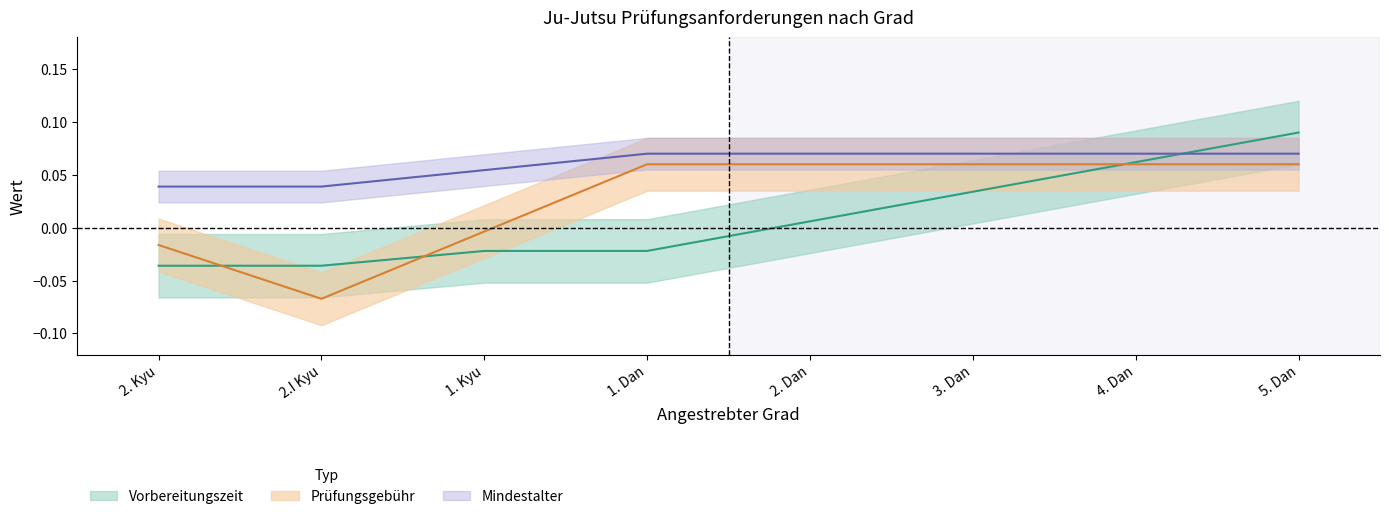

Is this an area chart (filled region under the line)?

No